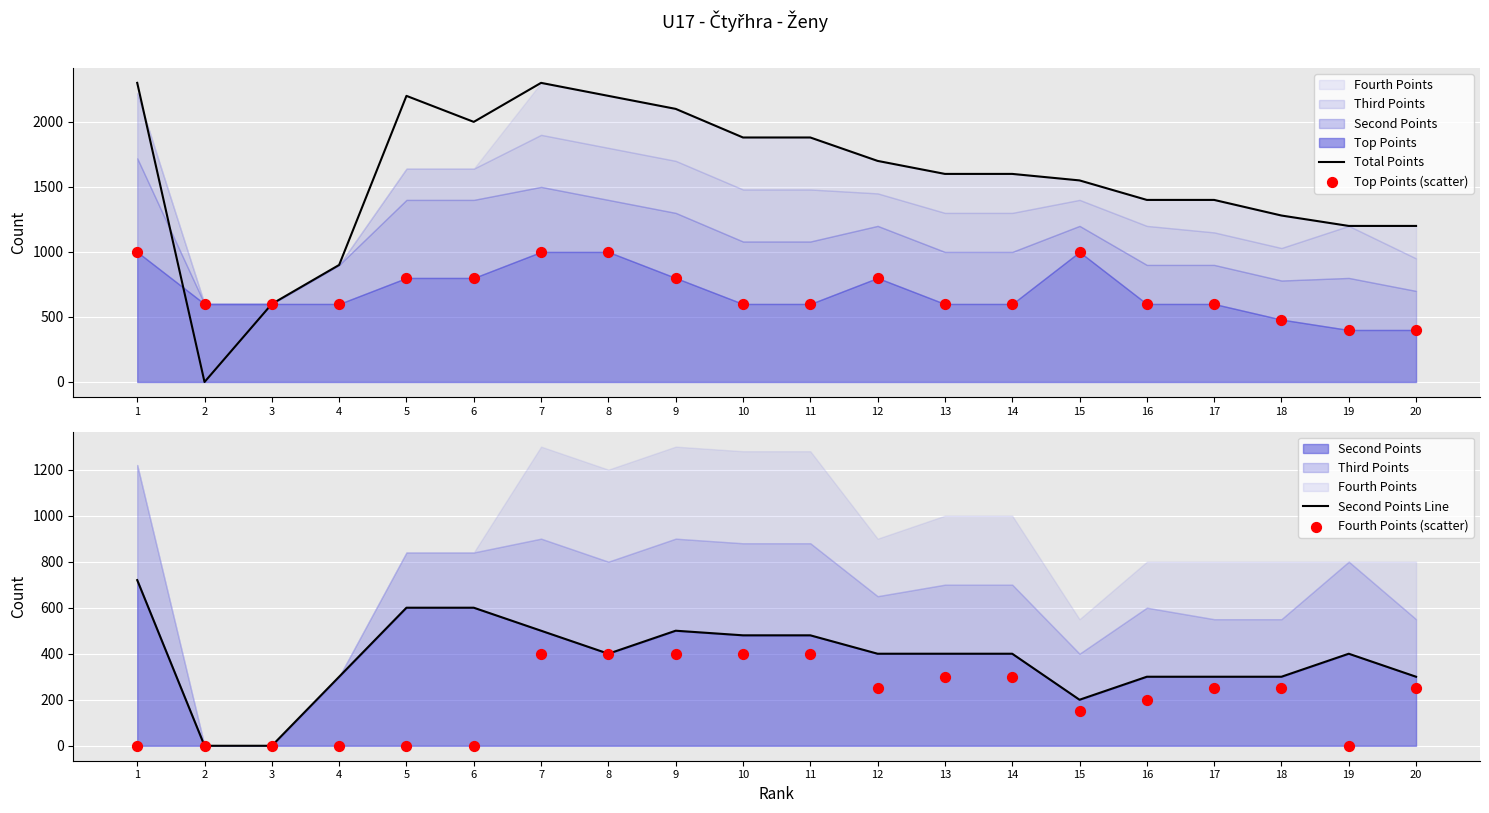

At how many categories does at least one series exceed 655?

18